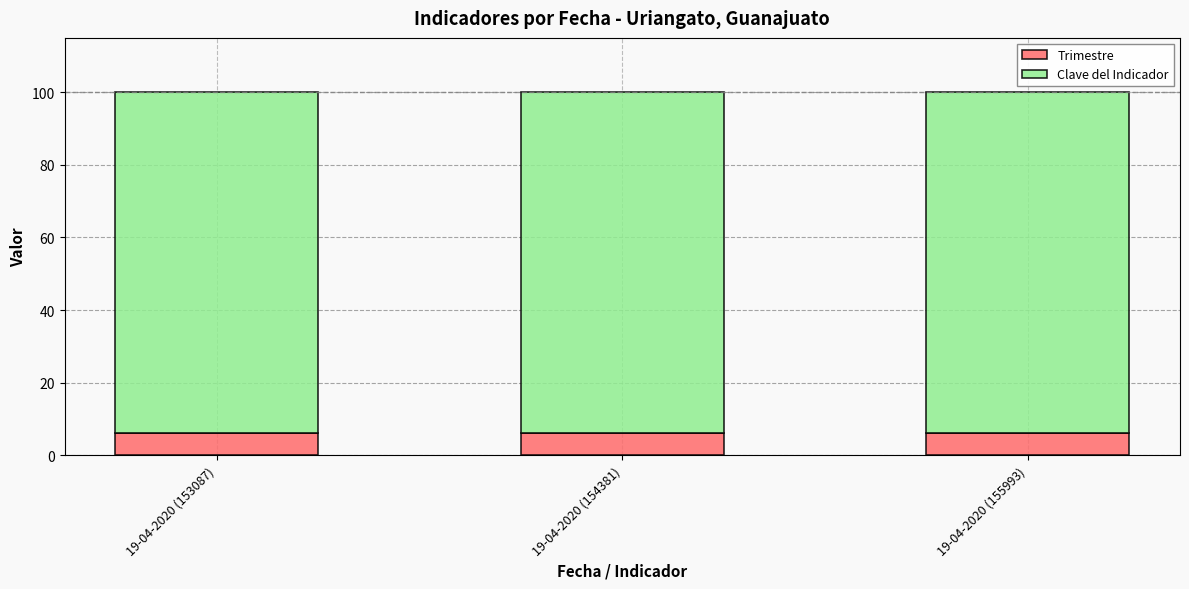

What is the total value across all series at 19-04-2020 (154381)?

100.0